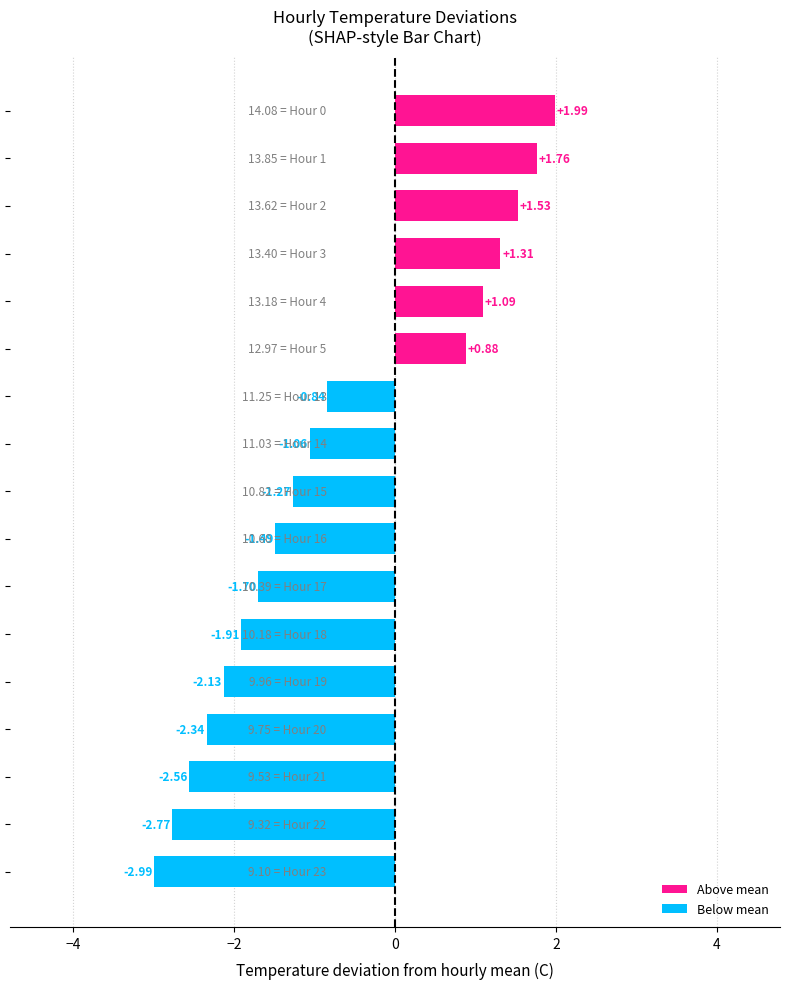

What is the difference between the maximum and minimum values?

5.0